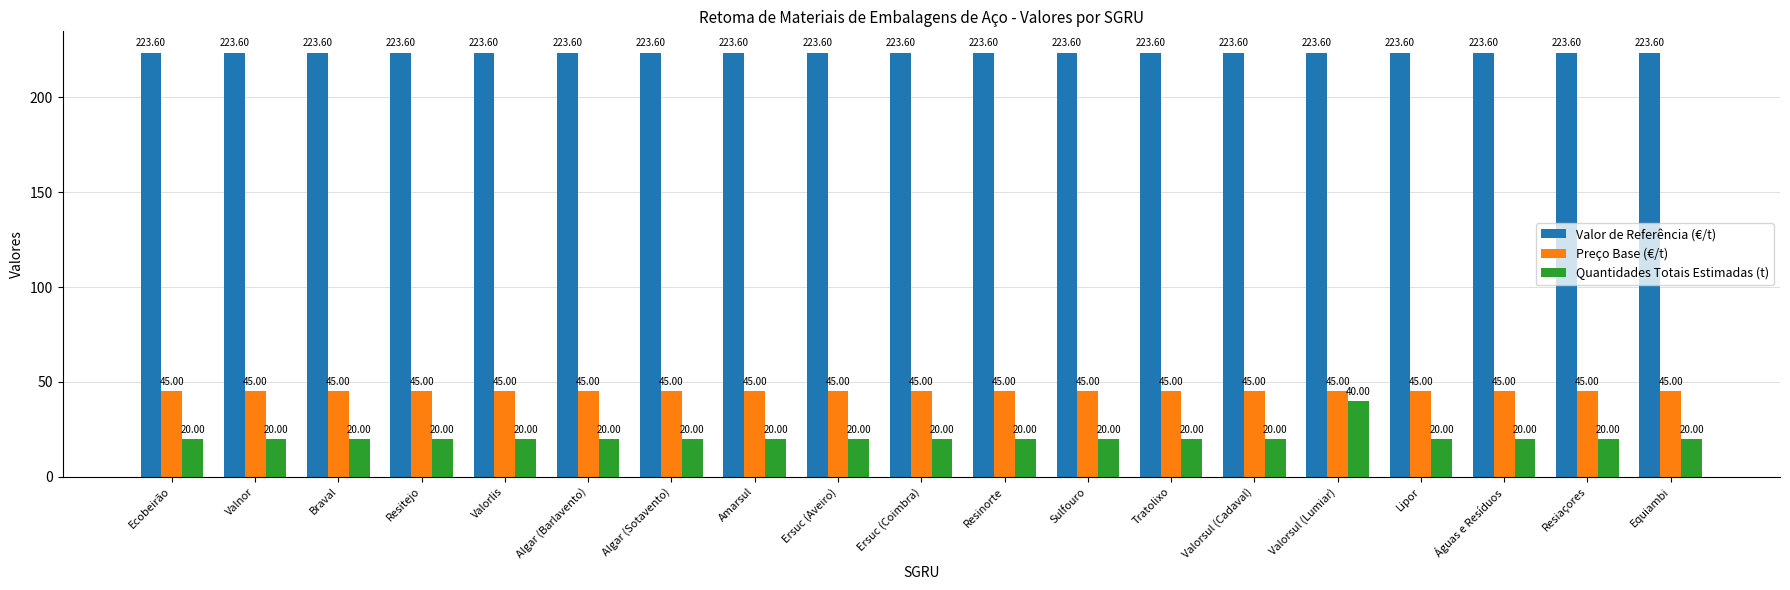

Rank the series at Ersuc (Coimbra) from highest to lowest value.

Valor de Referência (€/t), Preço Base (€/t), Quantidades Totais Estimadas (t)